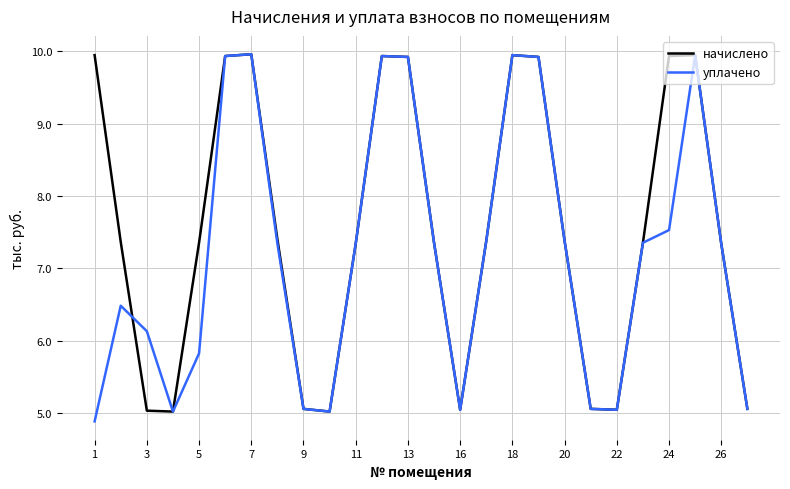

List the series in order of their overall mean, lowest first.

уплачено, начислено